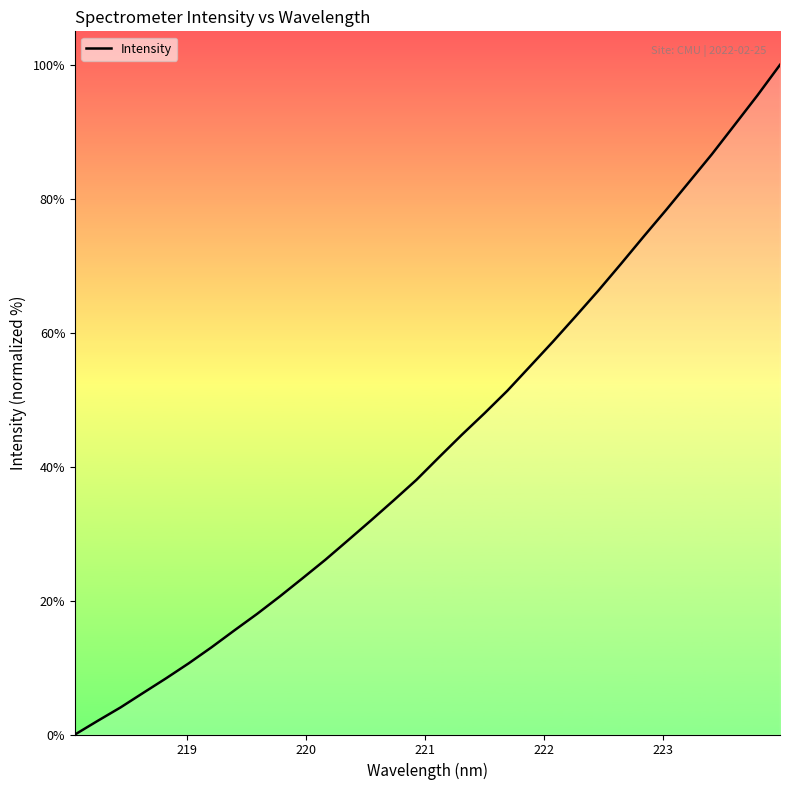

What is the greatest value displayed?

100.0